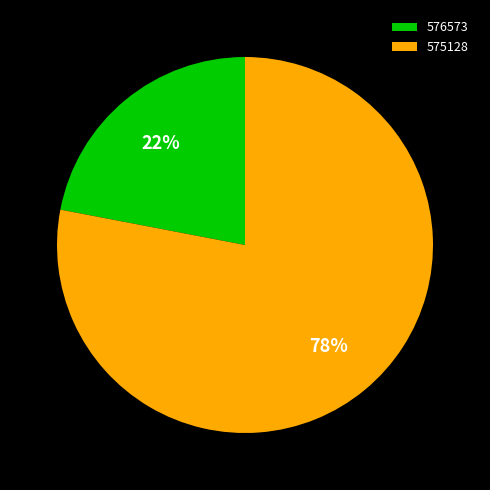

Combined, do 576573 and 575128 account for over 50%?

Yes